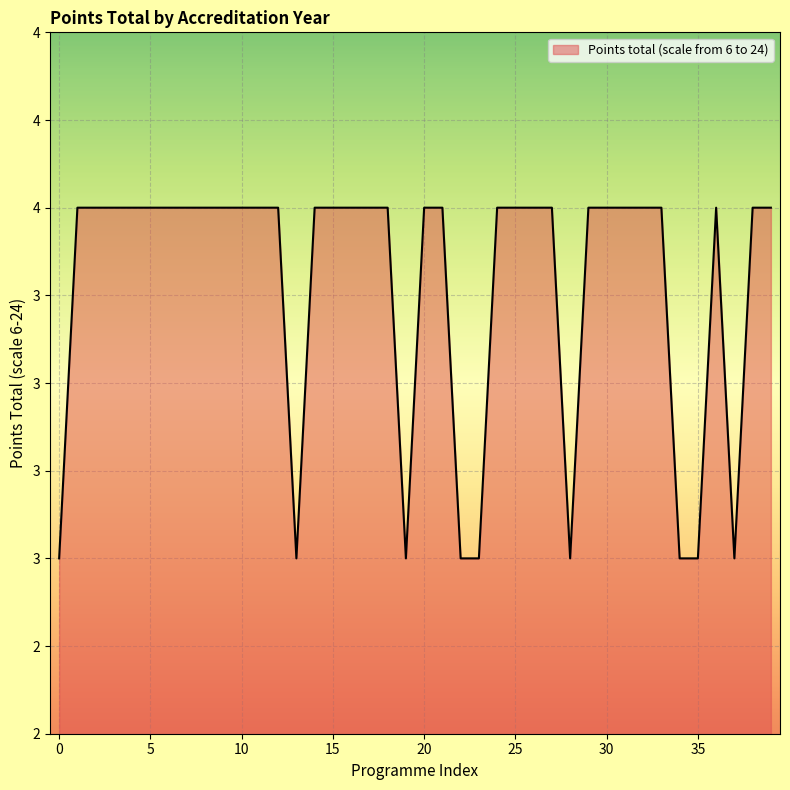

True or false: the data has more than 1 interior local peaks.

False